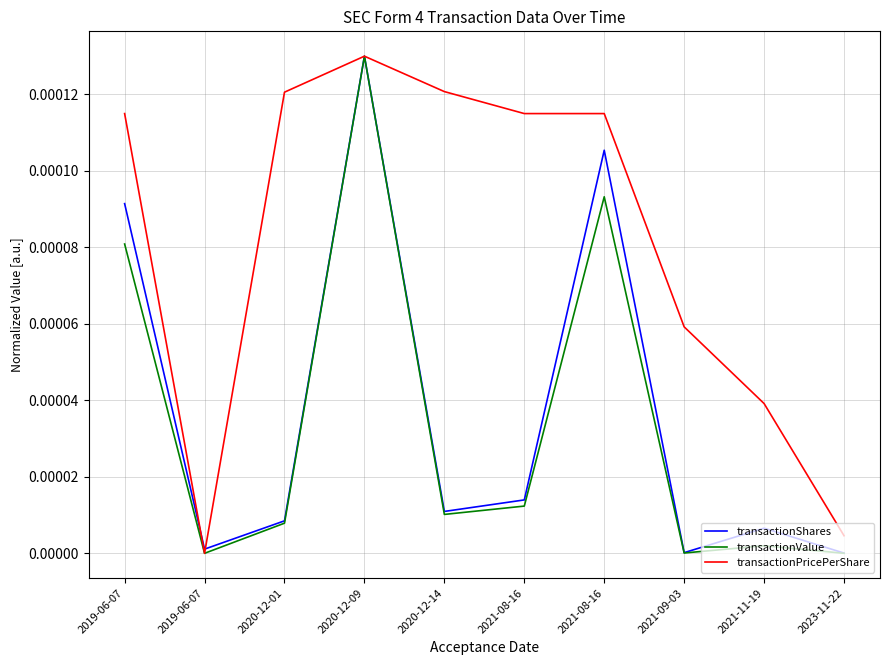

What are all the series names shown in the legend?

transactionShares, transactionValue, transactionPricePerShare